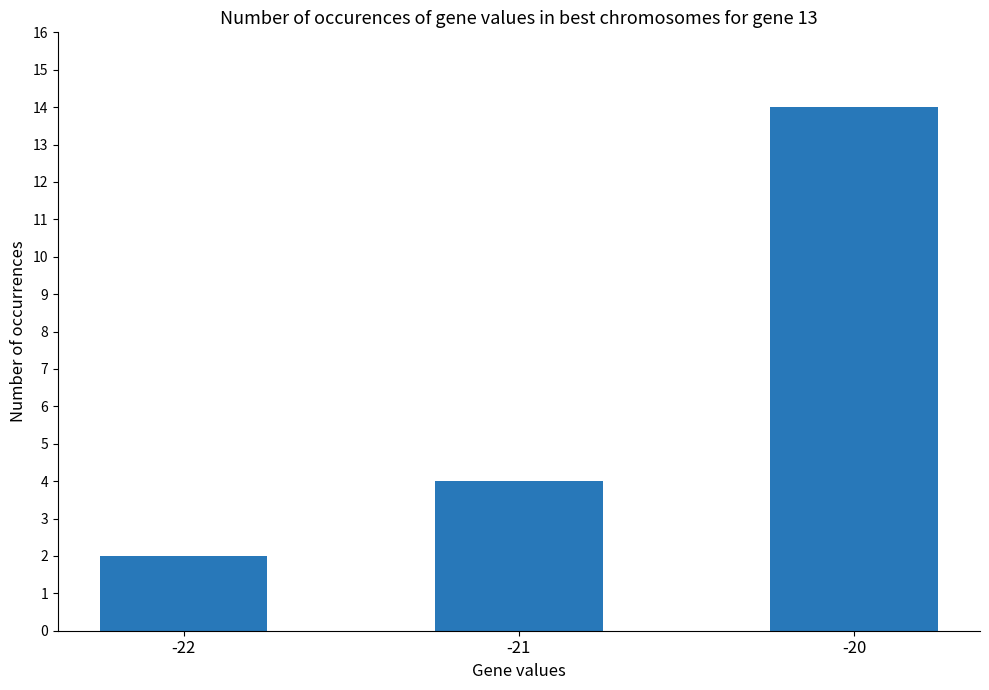

Reading left to right, transcribe all the data shown in this chart.

2	4	14